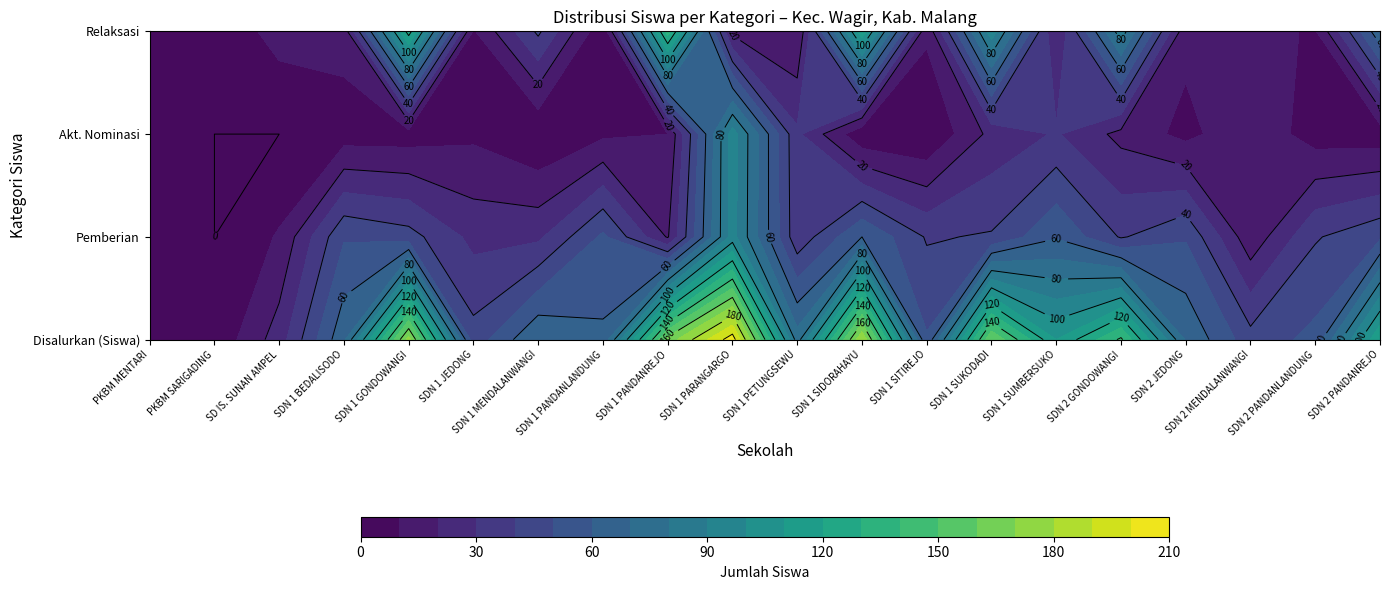

What is the sum of all Disalurkan (Siswa) values?

1826